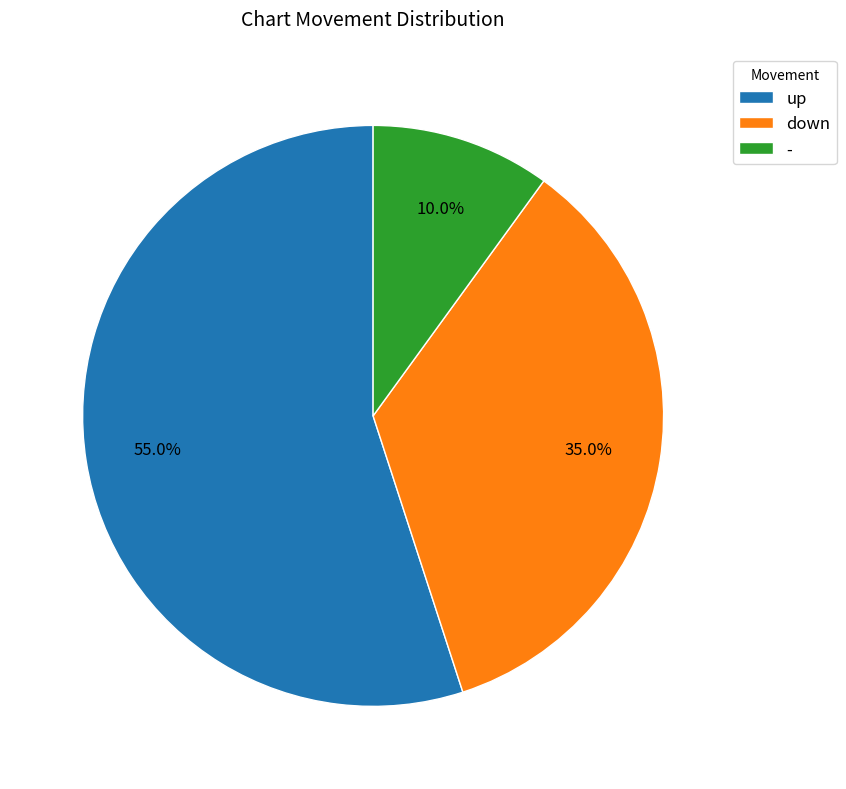

Rank the categories by value from highest to lowest.

up, down, -